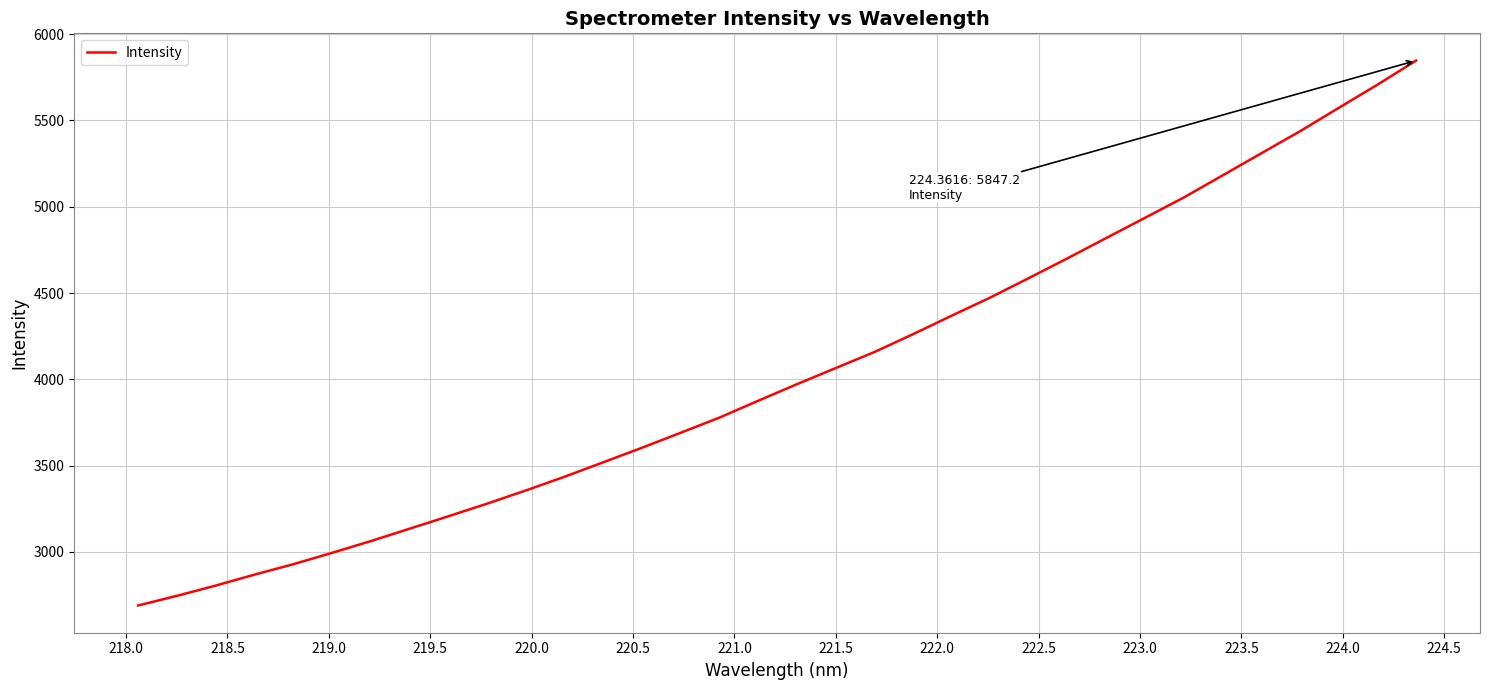

What is the greatest value displayed?

5847.2